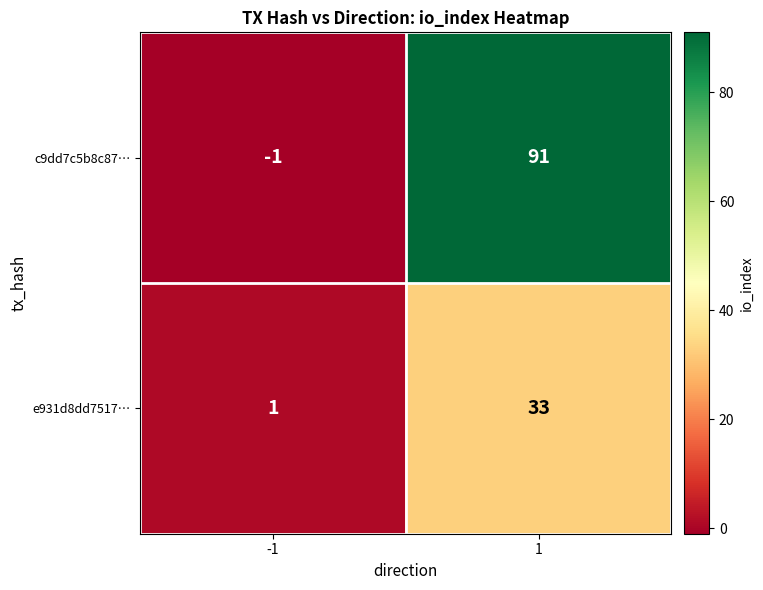

List the series in order of their peak value, lowest first.

e931d8dd7517…, c9dd7c5b8c87…